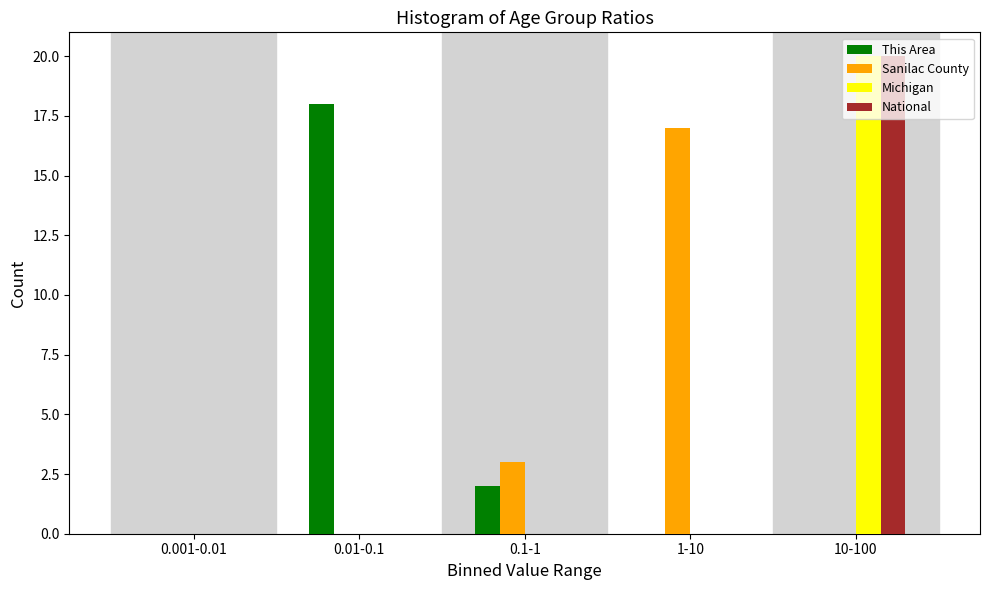

Which label corresponds to the largest value in the chart?

10-100